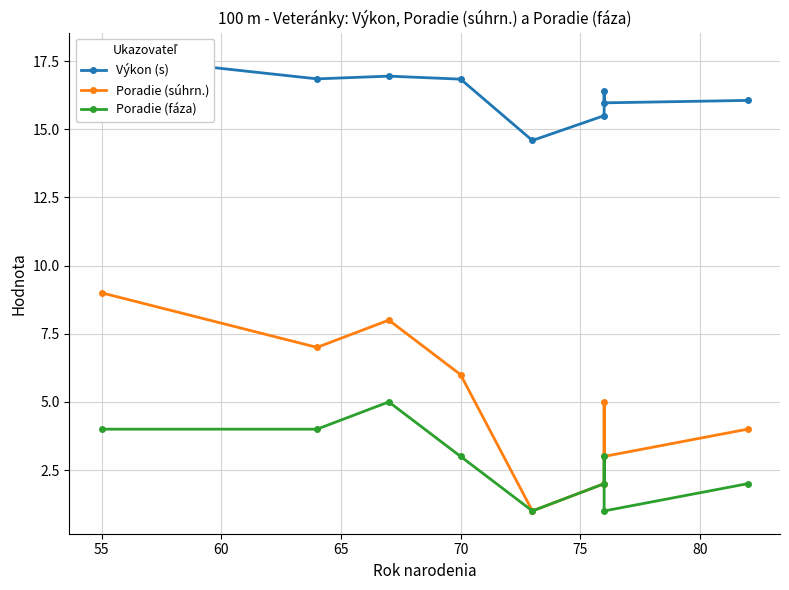

True or false: Výkon (s) has a value of 16.8 at 70.

True